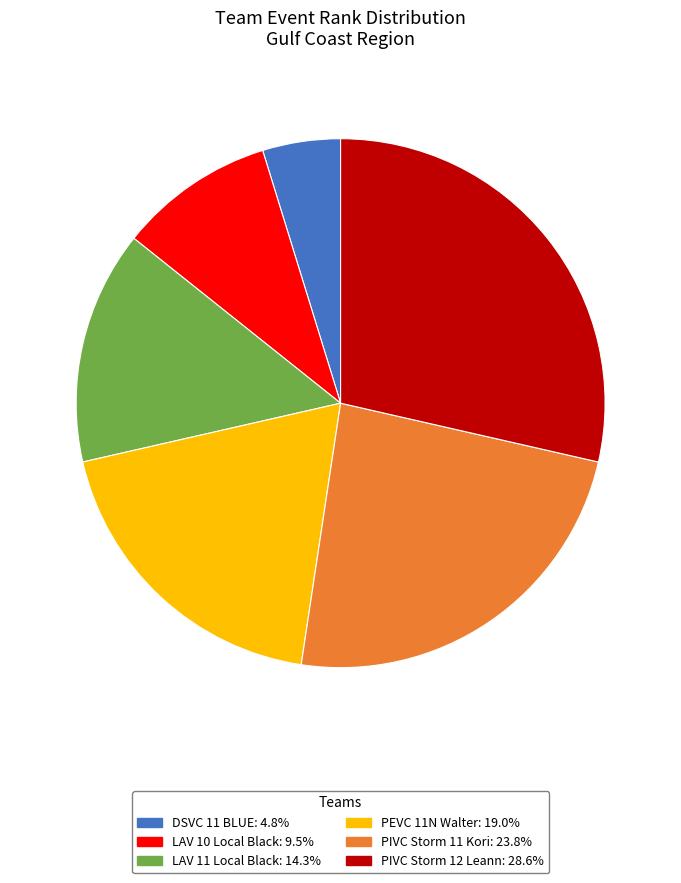

Which category has the biggest portion of the pie?

PIVC Storm 12 Leann